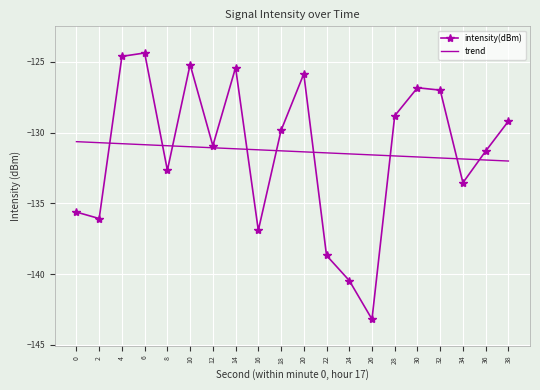

What are all the series names shown in the legend?

intensity(dBm), trend